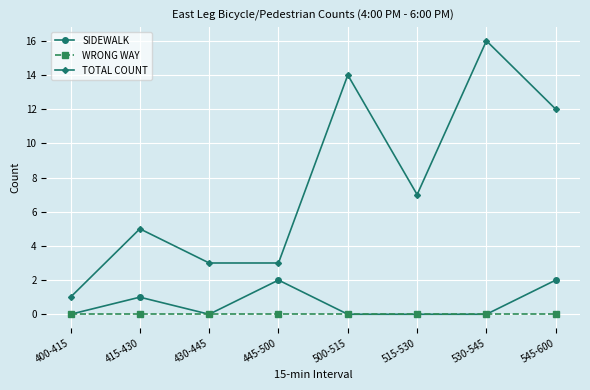

The value of WRONG WAY at 400-415 is 0. True or false?

True